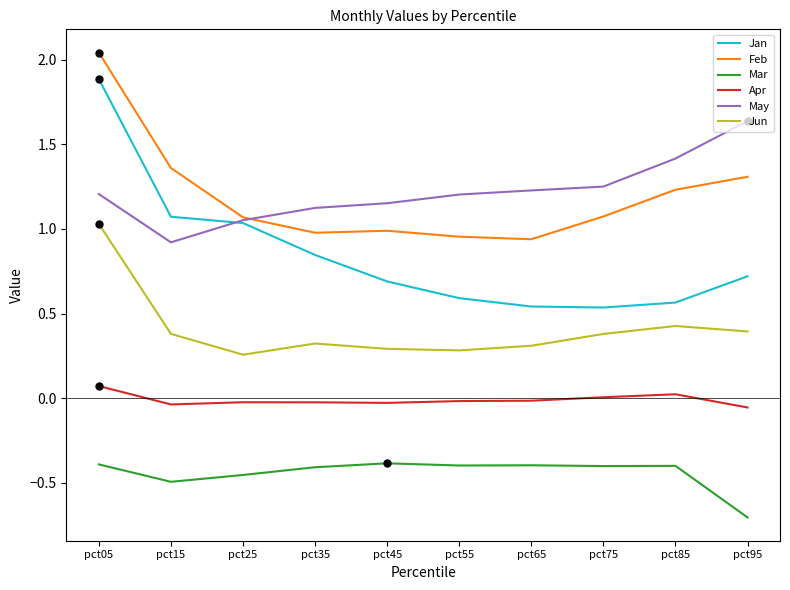

Which series has the widest spread of values?

Jan